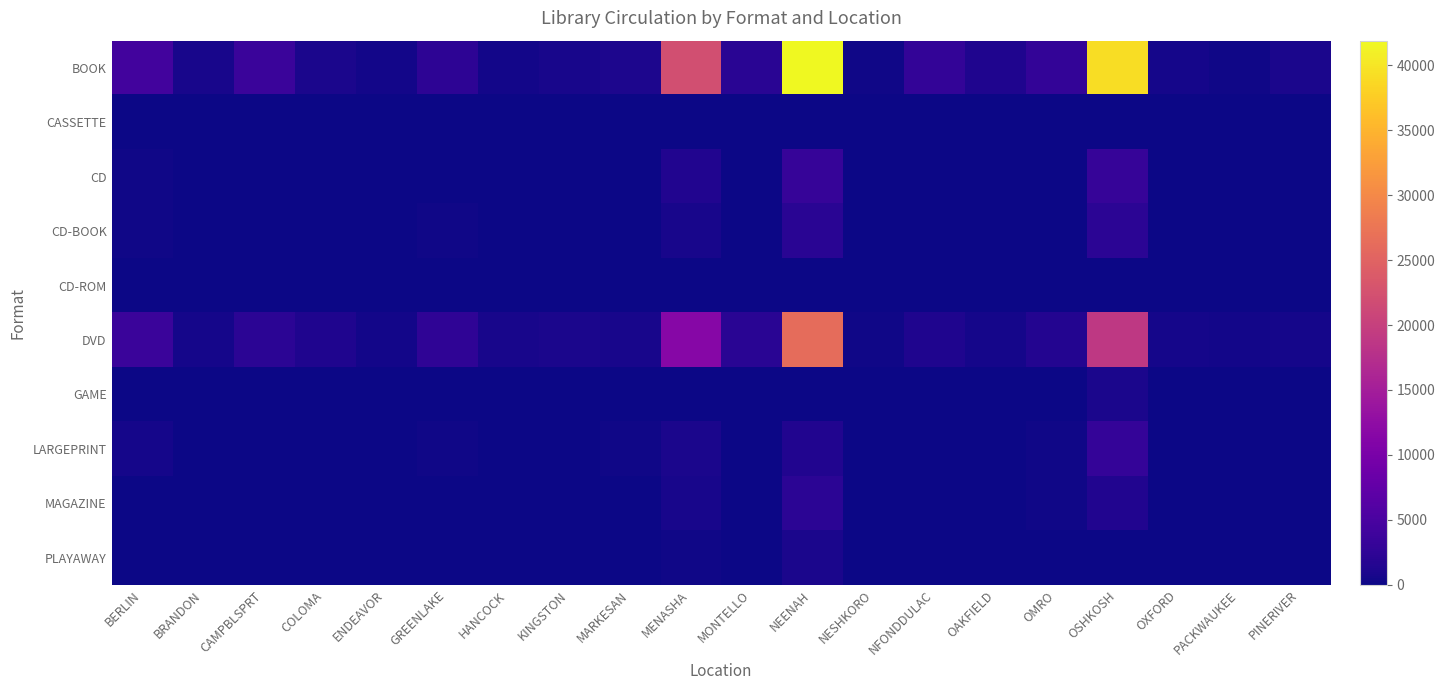

Count the number of categories in the chart.

20